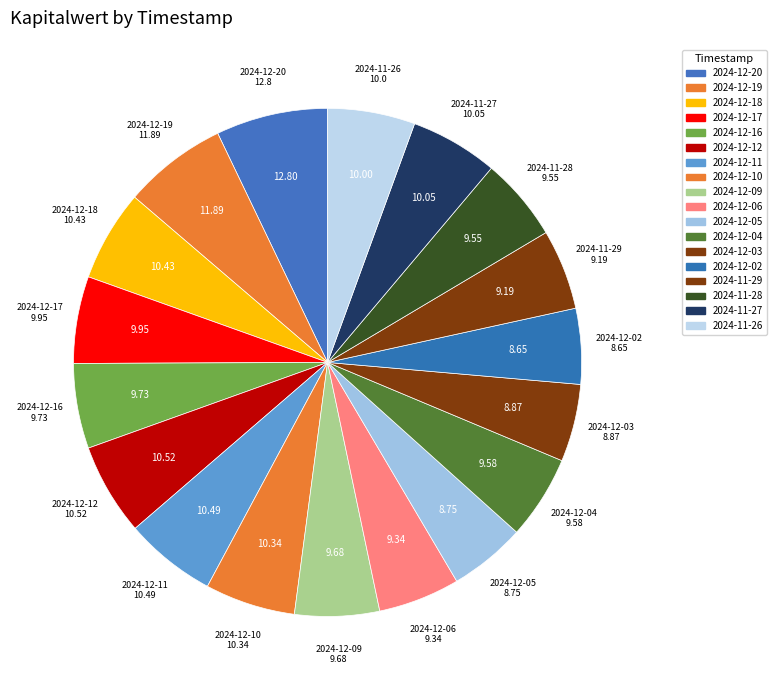

Do 2024-12-11 and 2024-12-10 together represent more than half of the pie?

No